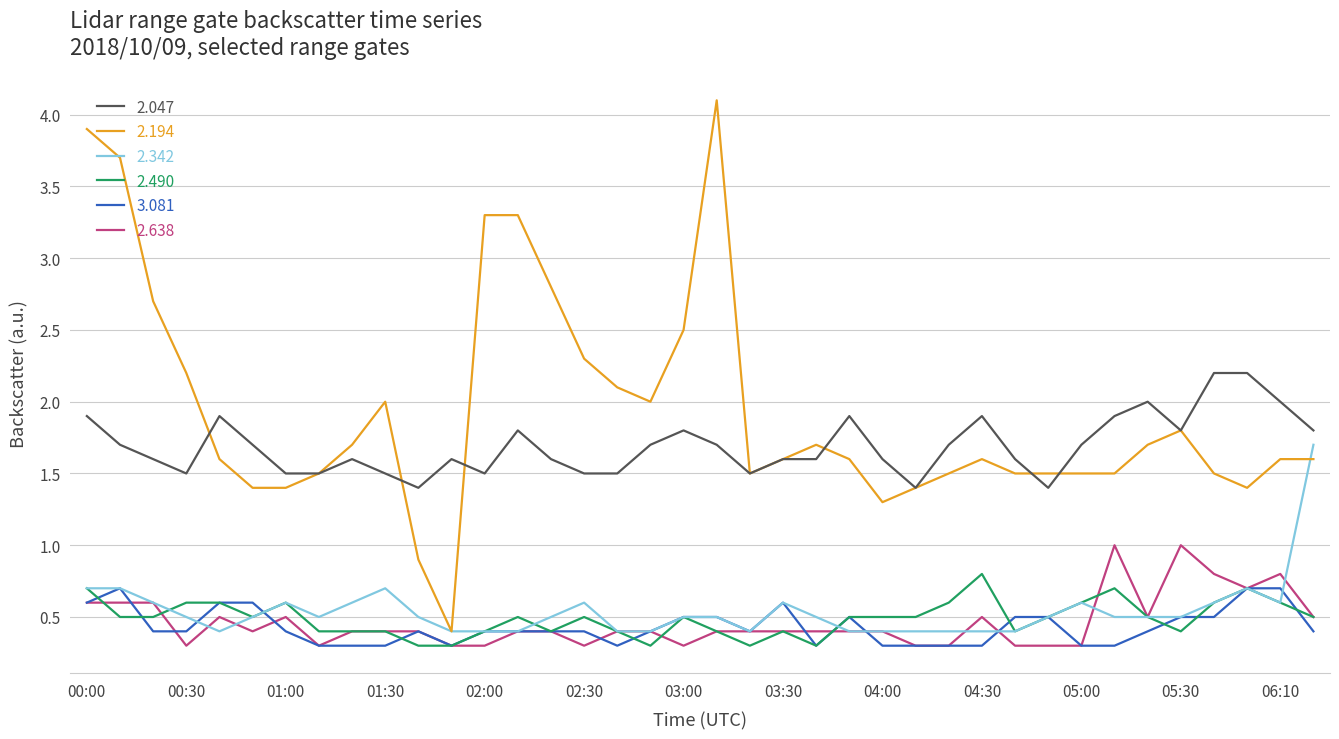

What is the minimum value for 2.342?

0.4